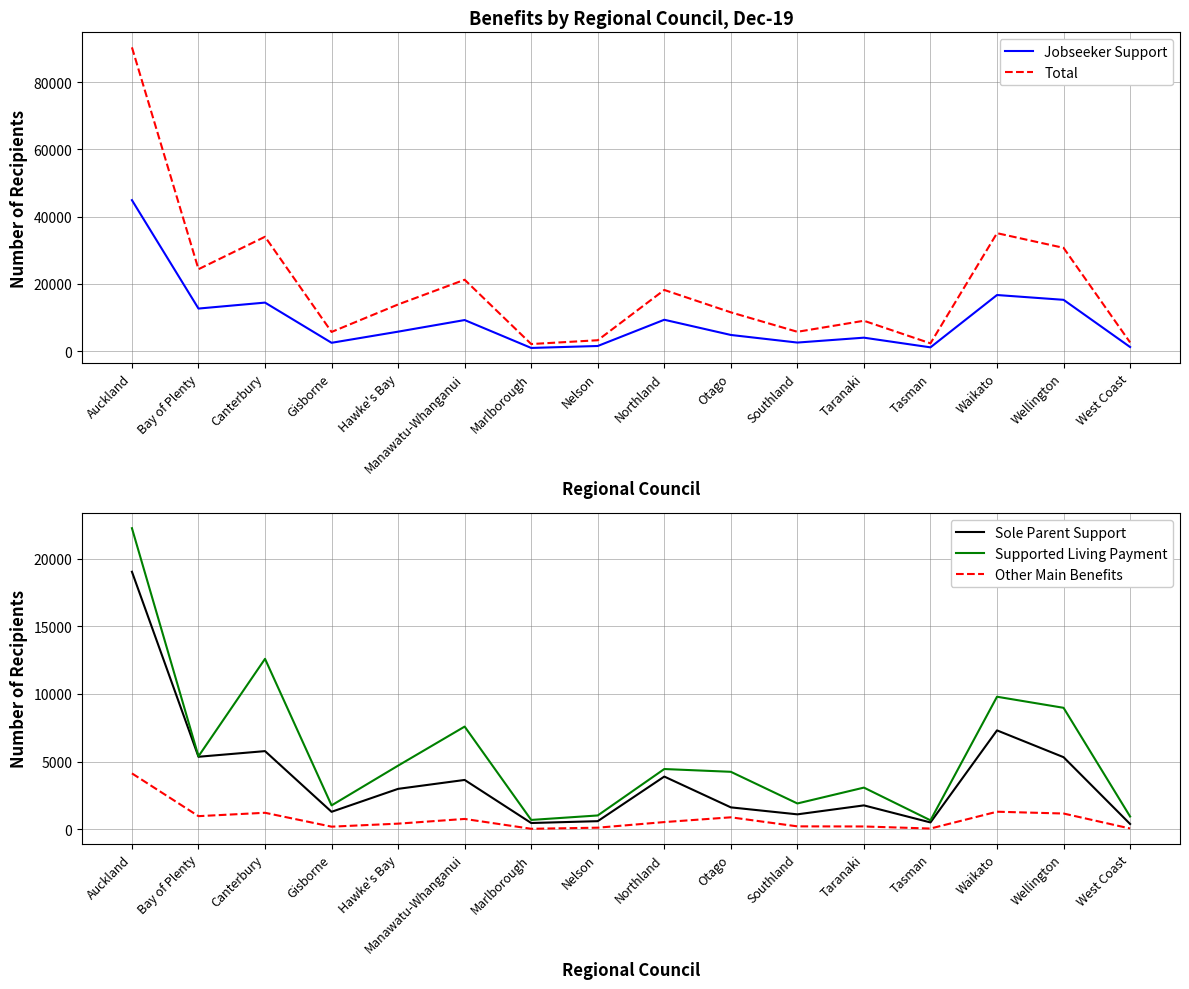

How many data points in Total are above 13878?

7